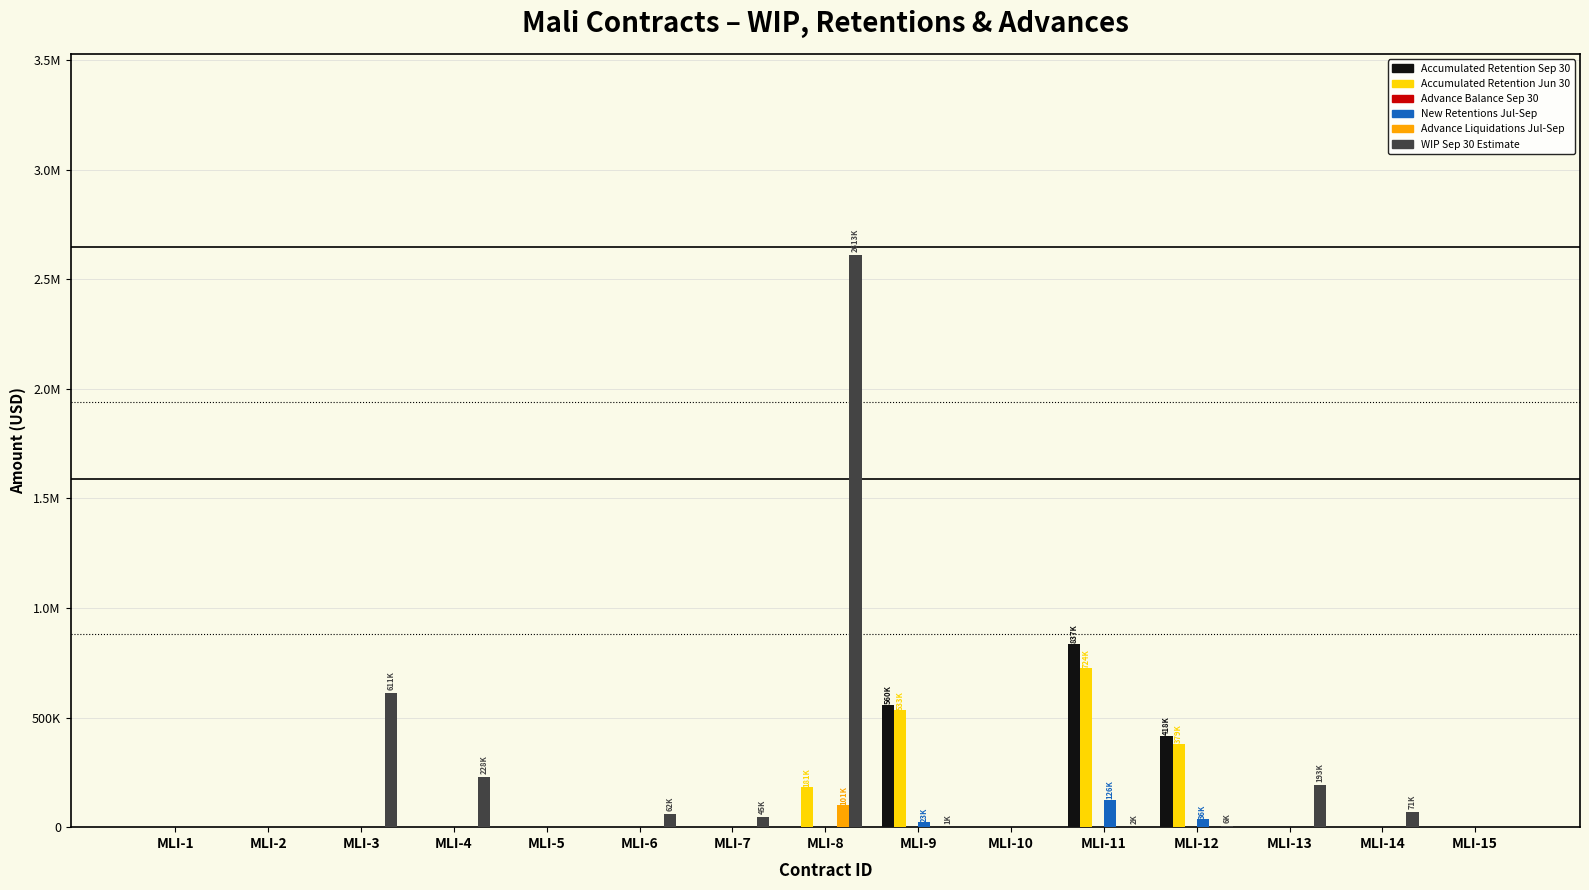

What is the highest value of the New Retentions Jul-Sep series?

126095.7